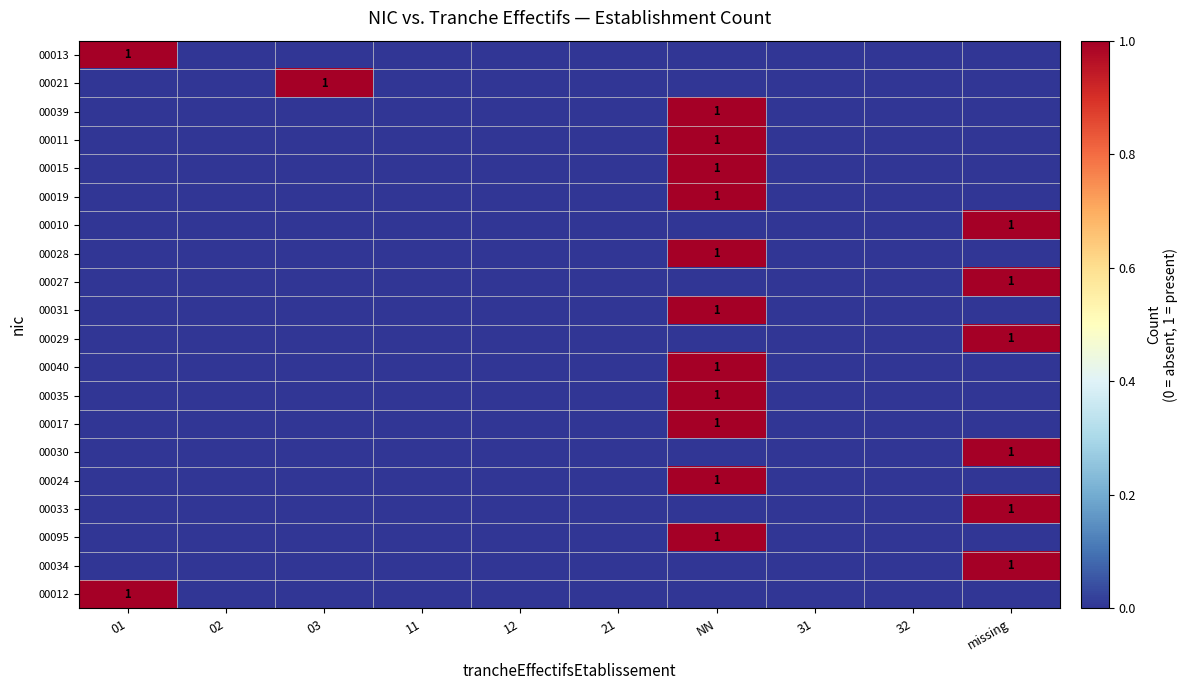

List the series in order of their peak value, lowest first.

00013, 00021, 00039, 00011, 00015, 00019, 00010, 00028, 00027, 00031, 00029, 00040, 00035, 00017, 00030, 00024, 00033, 00095, 00034, 00012